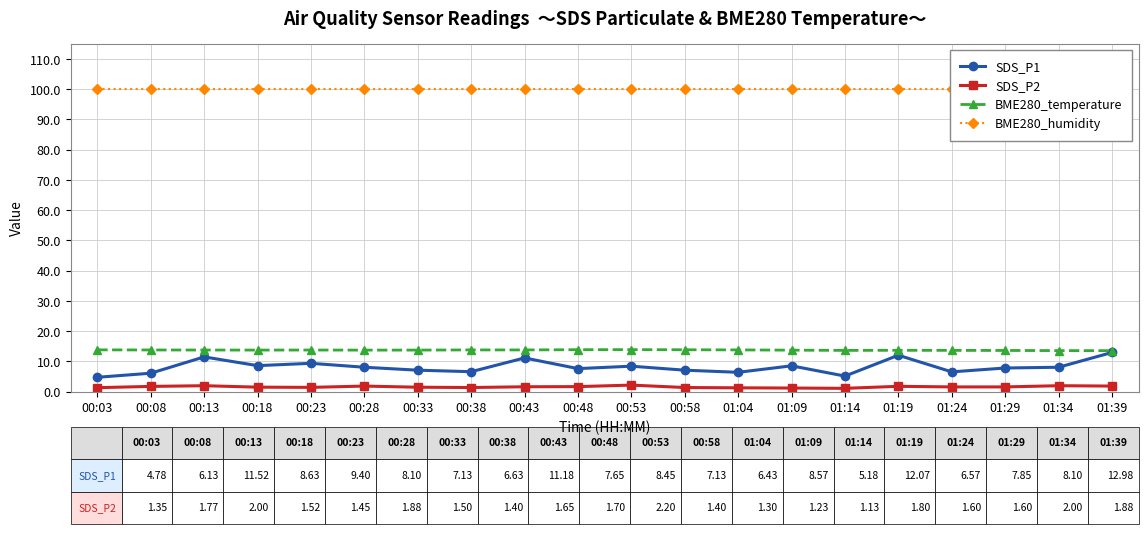

Reading right to left, extract all data points from this chart.

SDS_P1: 01:39=13.0	01:34=8.1	01:29=7.8	01:24=6.6	01:19=12.1	01:14=5.2	01:09=8.6	01:04=6.4	00:58=7.1	00:53=8.4	00:48=7.7	00:43=11.2	00:38=6.6	00:33=7.1	00:28=8.1	00:23=9.4	00:18=8.6	00:13=11.5	00:08=6.1	00:03=4.8
SDS_P2: 01:39=1.9	01:34=2.0	01:29=1.6	01:24=1.6	01:19=1.8	01:14=1.1	01:09=1.2	01:04=1.3	00:58=1.4	00:53=2.2	00:48=1.7	00:43=1.6	00:38=1.4	00:33=1.5	00:28=1.9	00:23=1.4	00:18=1.5	00:13=2.0	00:08=1.8	00:03=1.4
BME280_temperature: 01:39=13.6	01:34=13.6	01:29=13.7	01:24=13.7	01:19=13.7	01:14=13.7	01:09=13.8	01:04=13.8	00:58=13.9	00:53=13.9	00:48=13.9	00:43=13.8	00:38=13.8	00:33=13.8	00:28=13.8	00:23=13.8	00:18=13.8	00:13=13.8	00:08=13.8	00:03=13.8
BME280_humidity: 01:39=100.0	01:34=100.0	01:29=100.0	01:24=100.0	01:19=100.0	01:14=100.0	01:09=100.0	01:04=100.0	00:58=100.0	00:53=100.0	00:48=100.0	00:43=100.0	00:38=100.0	00:33=100.0	00:28=100.0	00:23=100.0	00:18=100.0	00:13=100.0	00:08=100.0	00:03=100.0